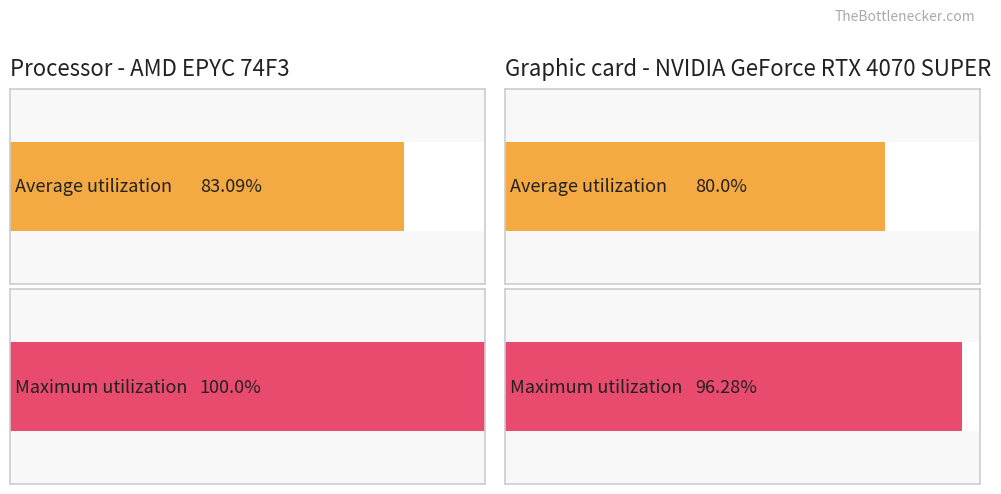

Reading right to left, transcribe all the data shown in this chart.

Average utilization: 80.0	83.1
Maximum utilization: 96.3	100.0